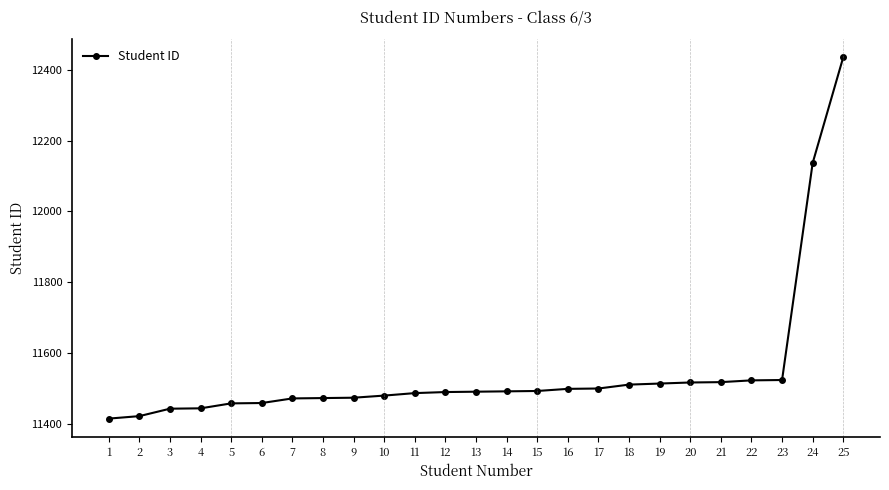

How many lines are shown in the chart?

1